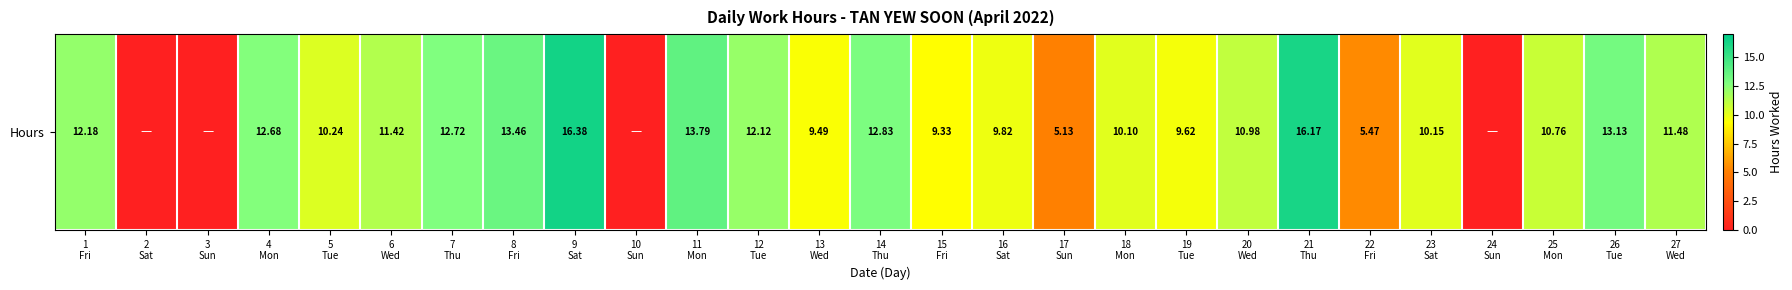

What is the change in value from 3
Sun to 4
Mon?

+12.7